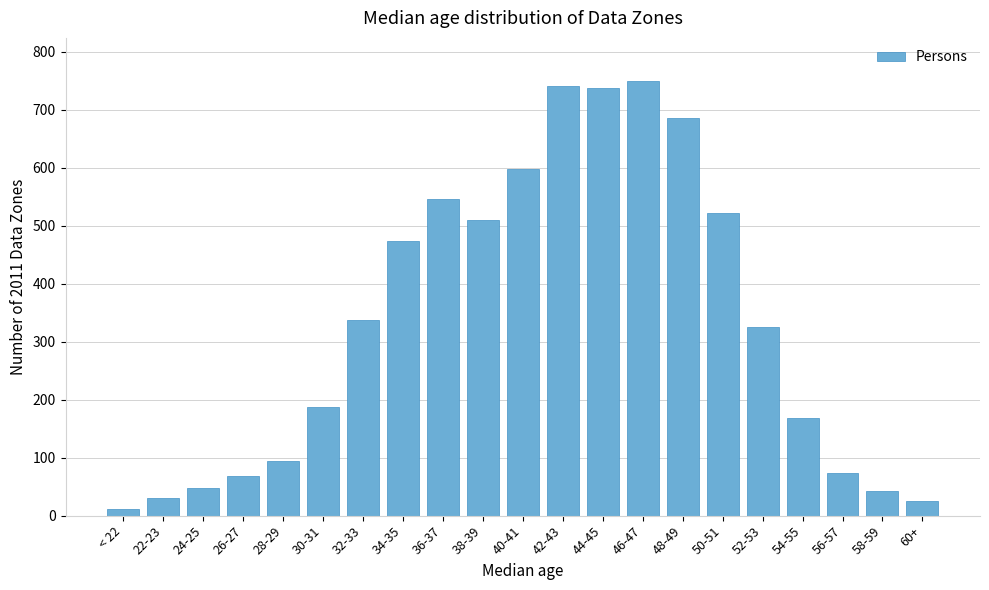

Reading right to left, list all the values displayed in this chart.

25	43	74	169	326	522	685	749	737	741	597	509	546	473	337	187	94	69	48	31	12